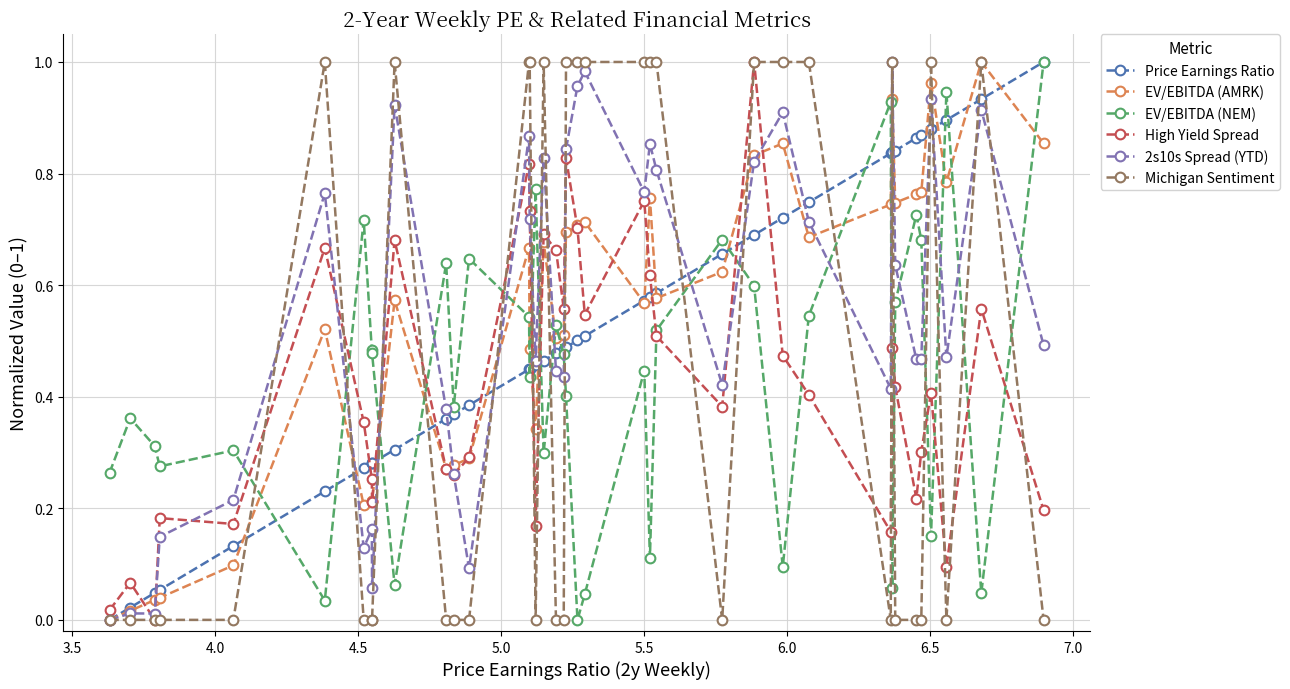

True or false: EV/EBITDA (NEM) and Price Earnings Ratio intersect in this chart.

True